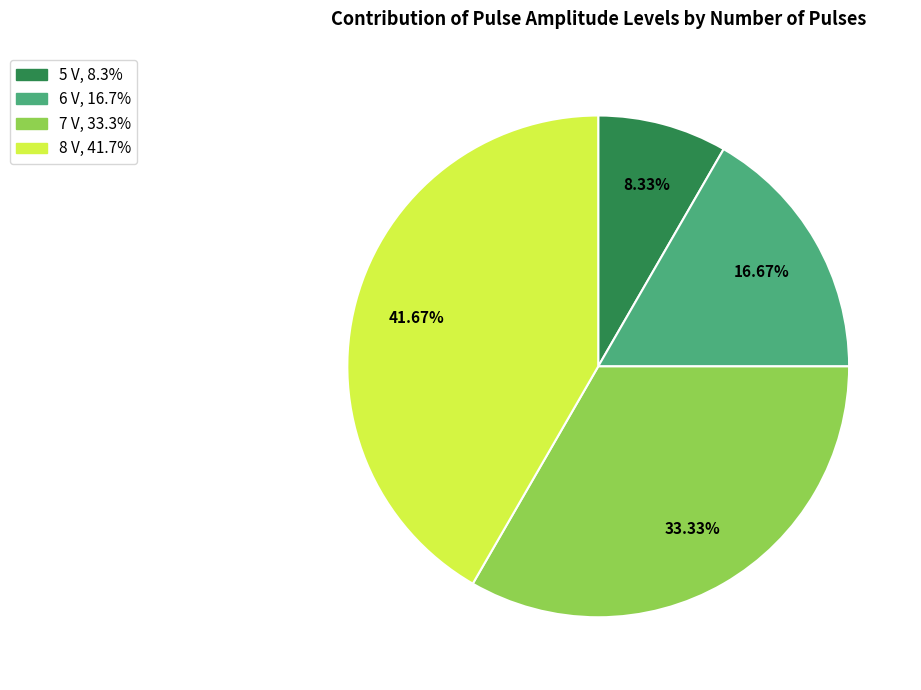

To the nearest percent, what portion does 5 V represent?

8%